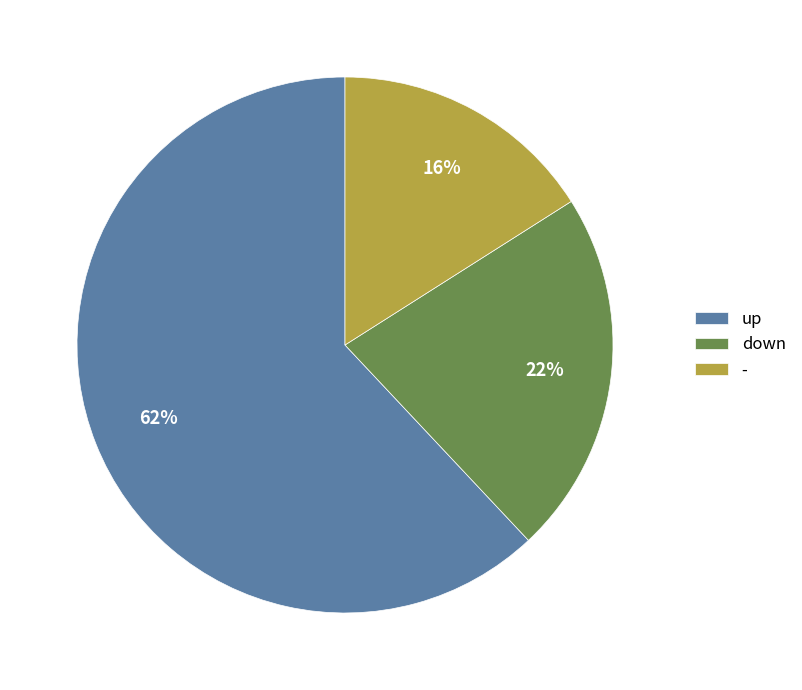

What is the largest slice in the pie chart?

up